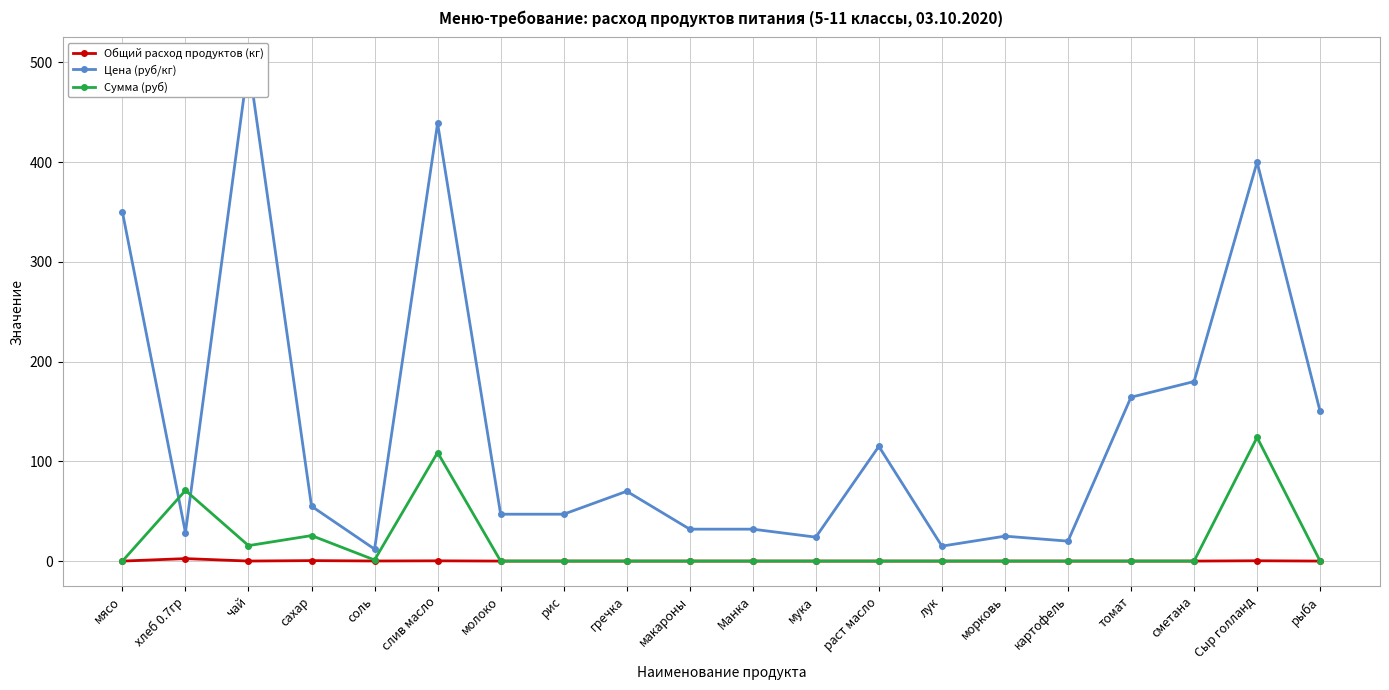

Between сахар and Сыр голланд, which series saw the biggest shift?

Цена (руб/кг)